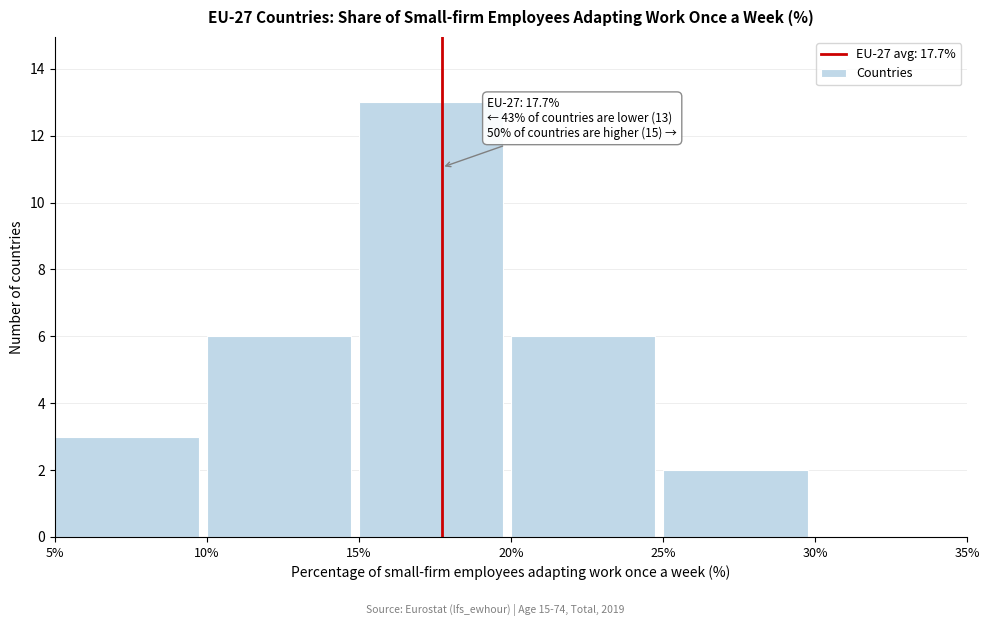

Over which range of the x-axis is the bar tallest?

15% to 20%